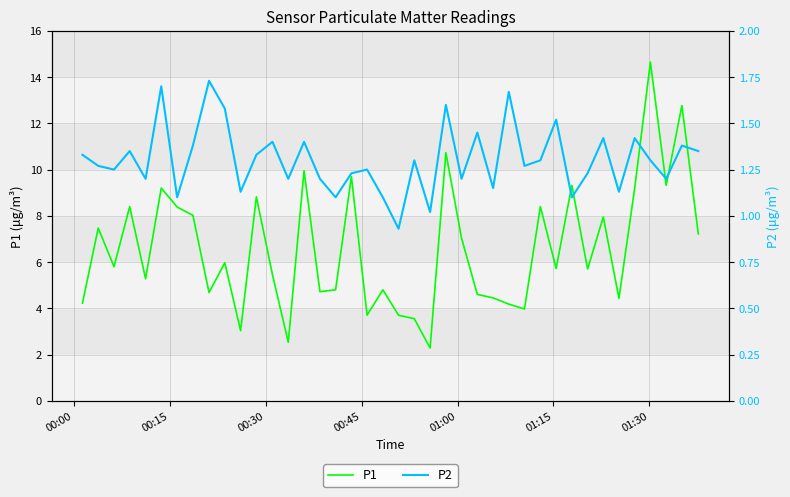

What is the lowest value of the P1 series?

2.3